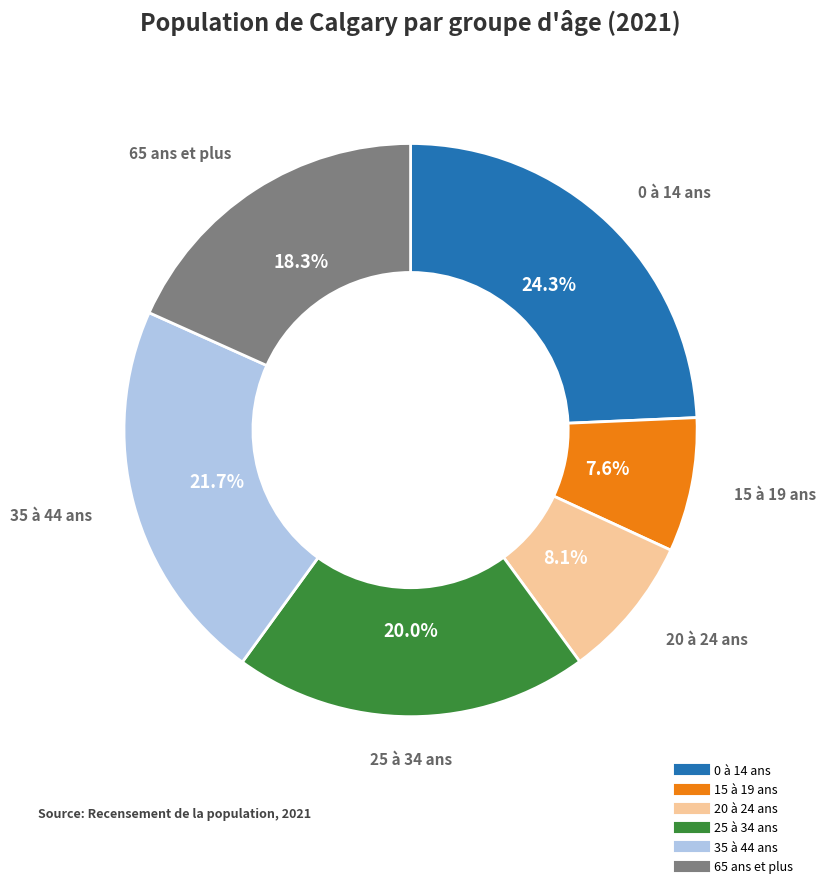

Is 25 à 34 ans the majority of the pie?

No